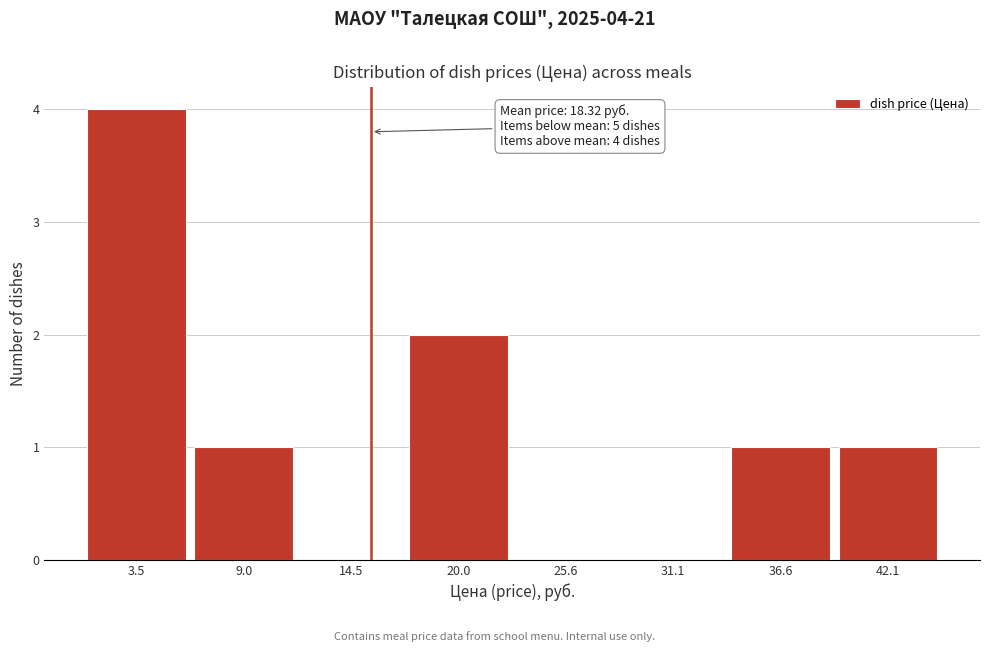

Reading right to left, extract all data points from this chart.

42.1=1	36.6=1	31.1=0	25.6=0	20.0=2	14.5=0	9.0=1	3.5=4